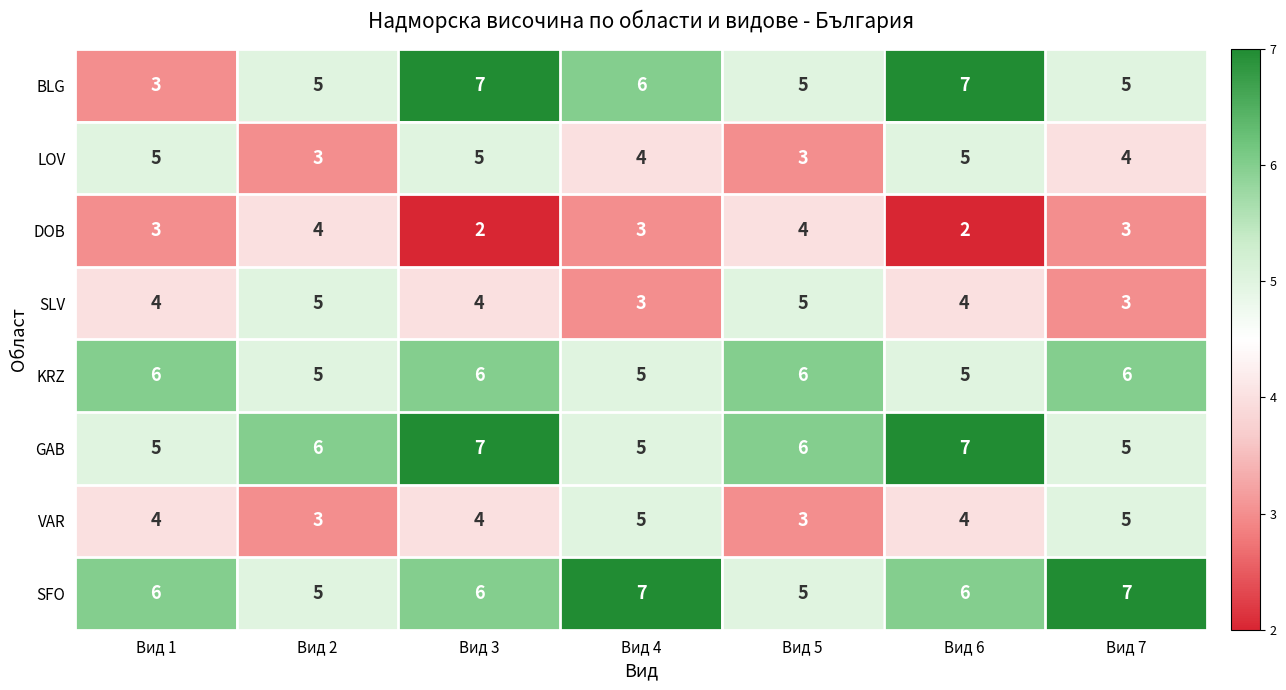

What is the approximate value of KRZ at Вид 7?

6